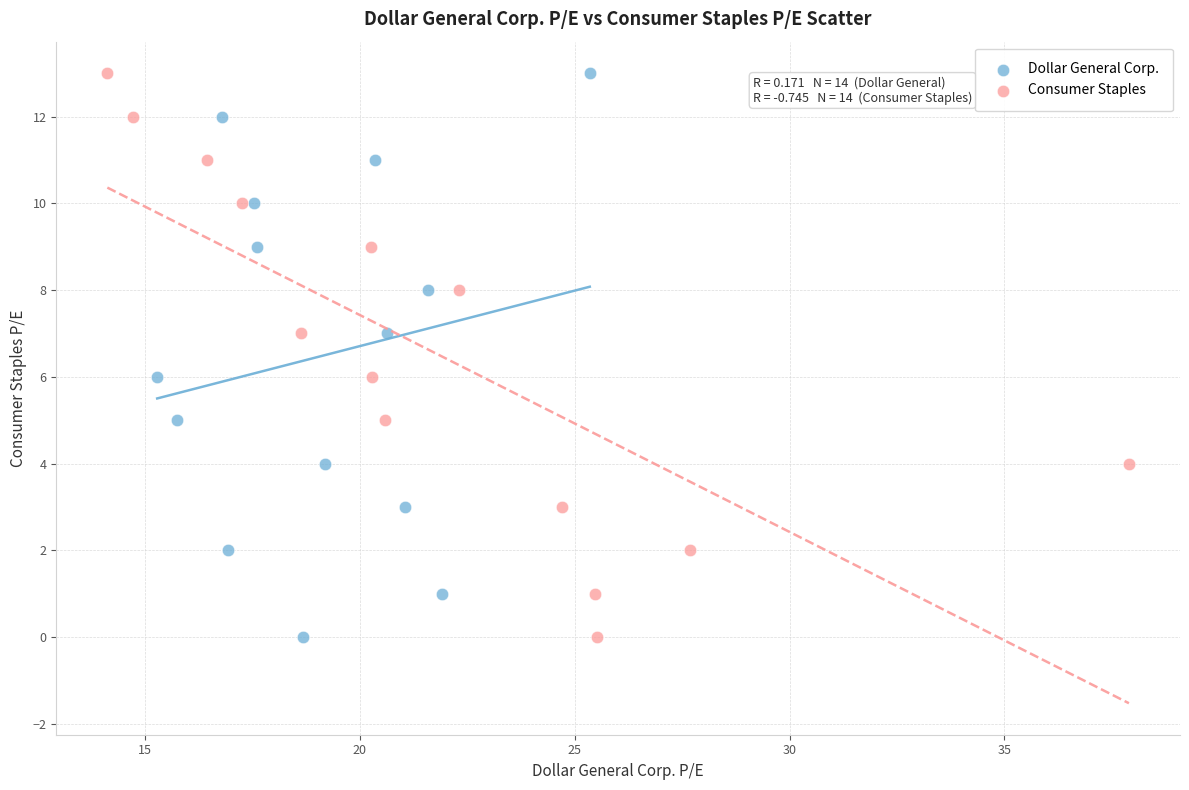

What are all the series names shown in the legend?

Dollar General Corp., Consumer Staples